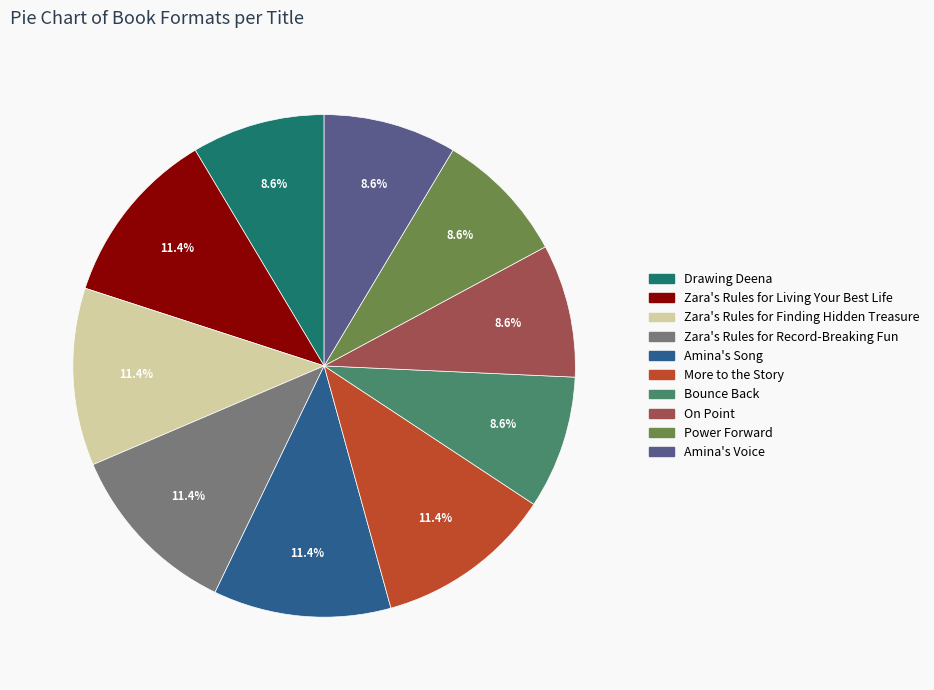

To the nearest percent, what is the average slice percentage?

10%